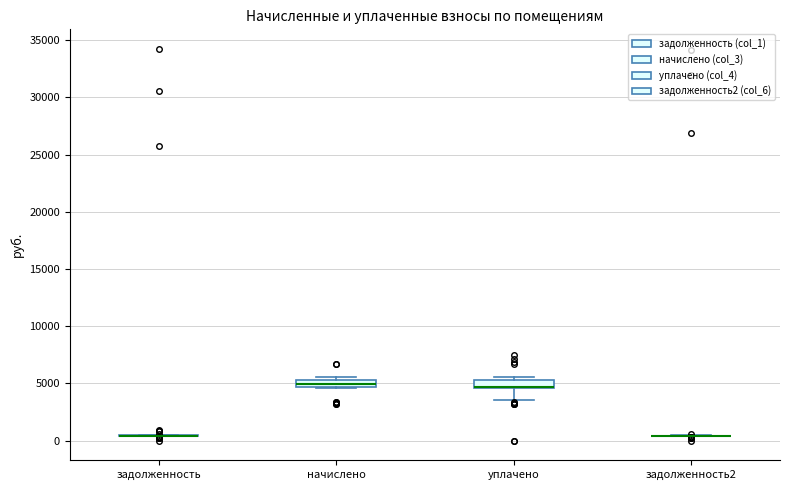

Where does the lower whisker of the box for уплачено end on the y-axis? The values are not printed on the chart, so give them approximately, as read against the axis.

3500